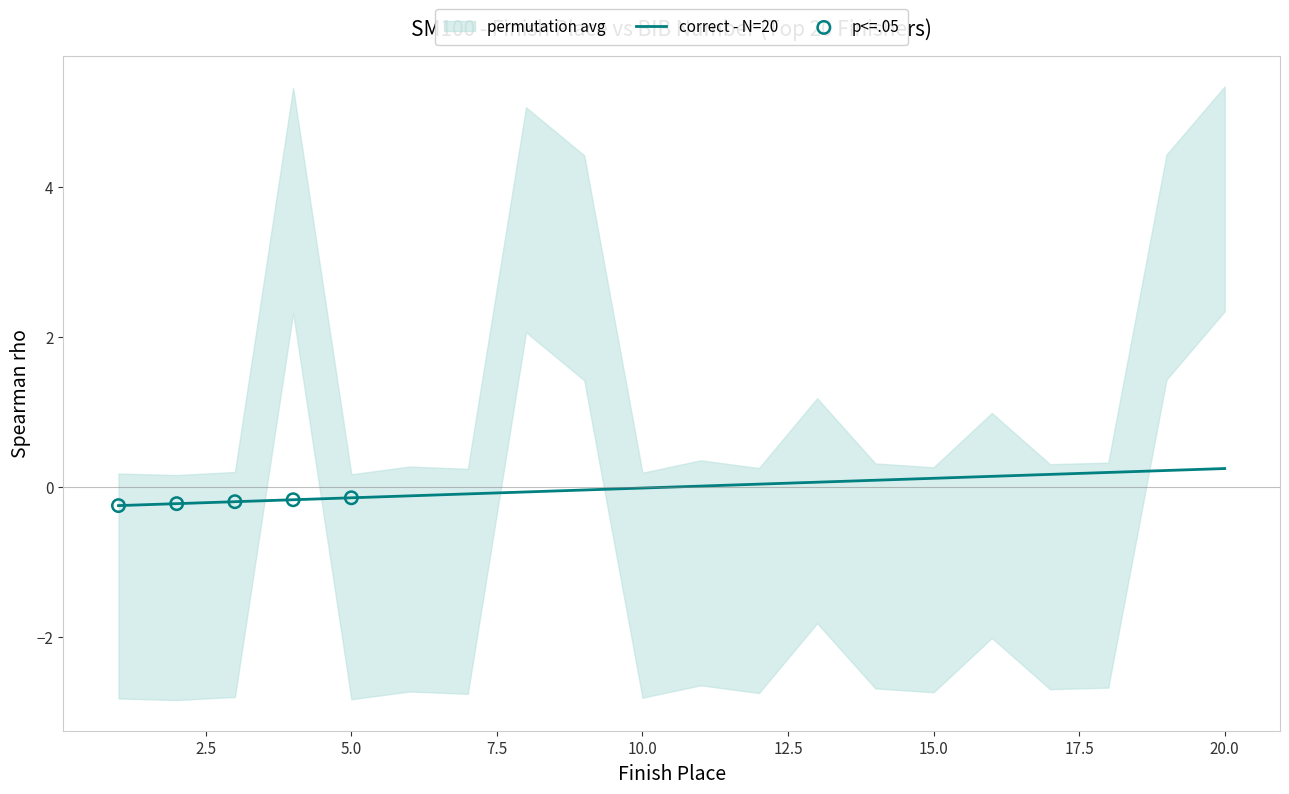

What is the change in value from 10 to 13?

+0.1